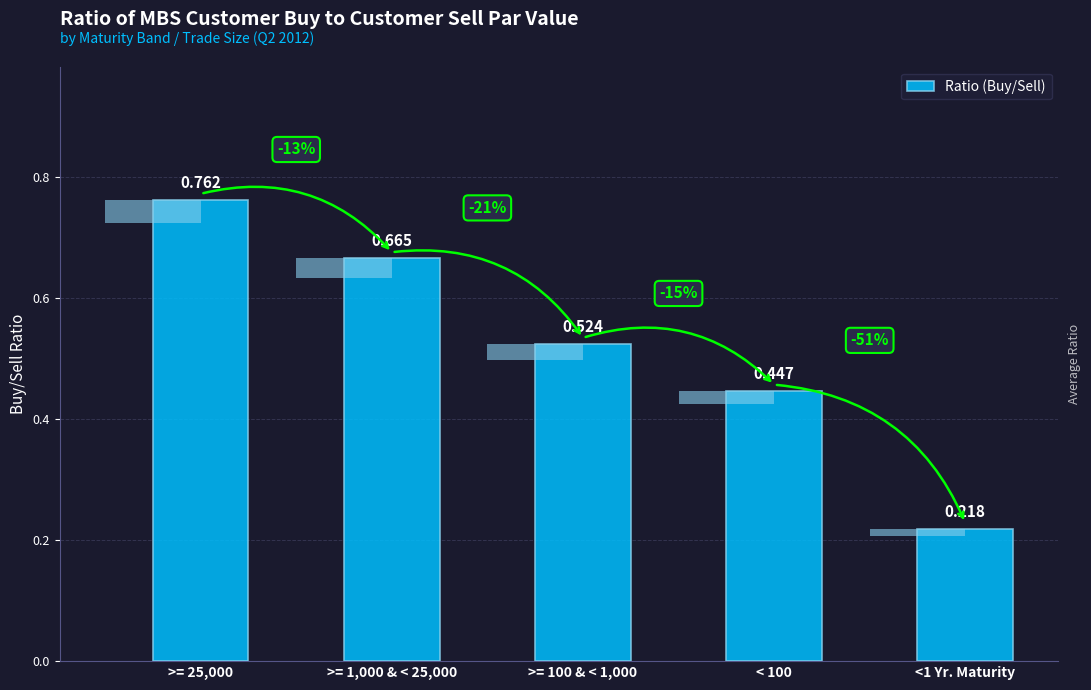

Reading left to right, extract all data points from this chart.

>= 25,000=0.8	>= 1,000 & < 25,000=0.7	>= 100 & < 1,000=0.5	< 100=0.4	<1 Yr. Maturity=0.2